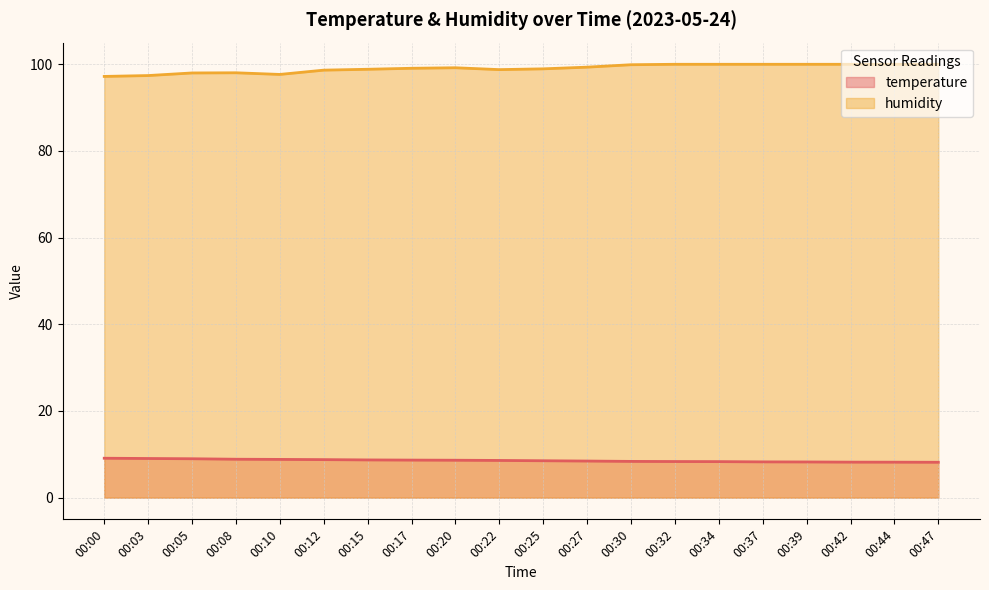

What is the highest value of the humidity series?

100.0